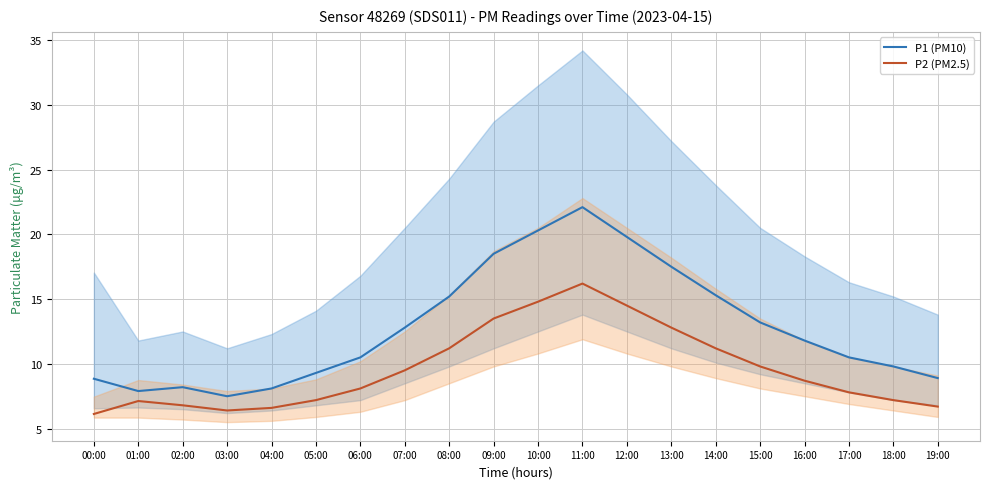

In P1 (PM10), how many points are higher than both neighbors (excluding endpoints)?

2